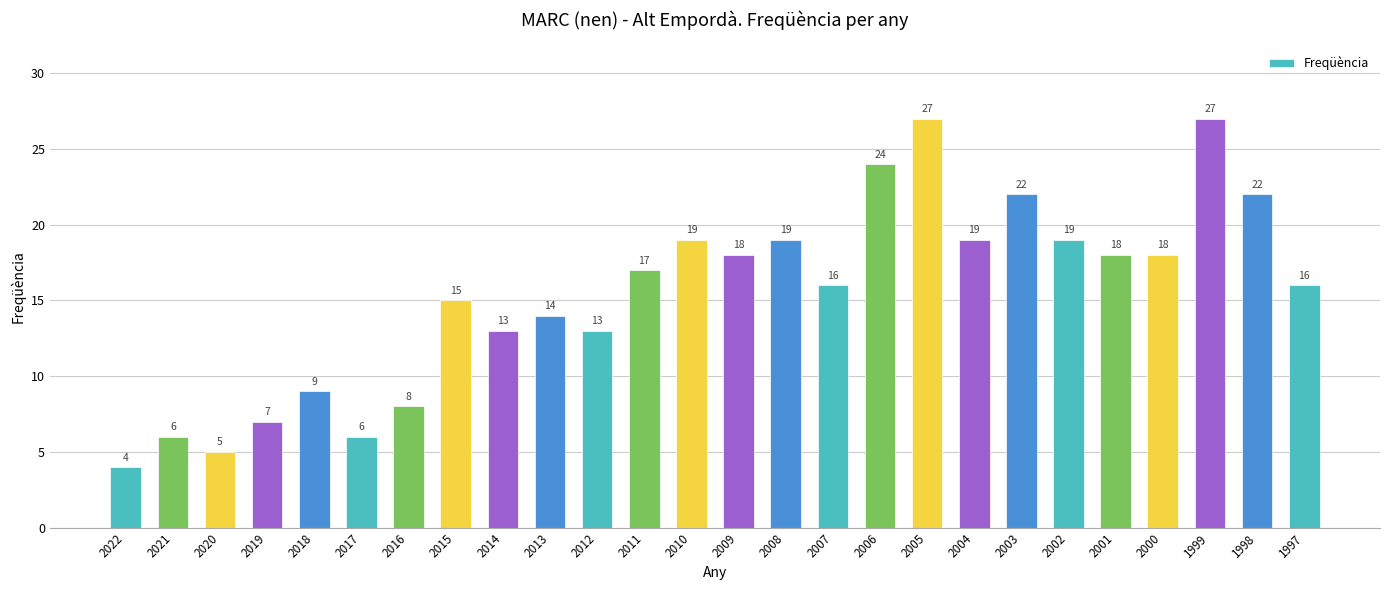

How many data points are less than 17?

13